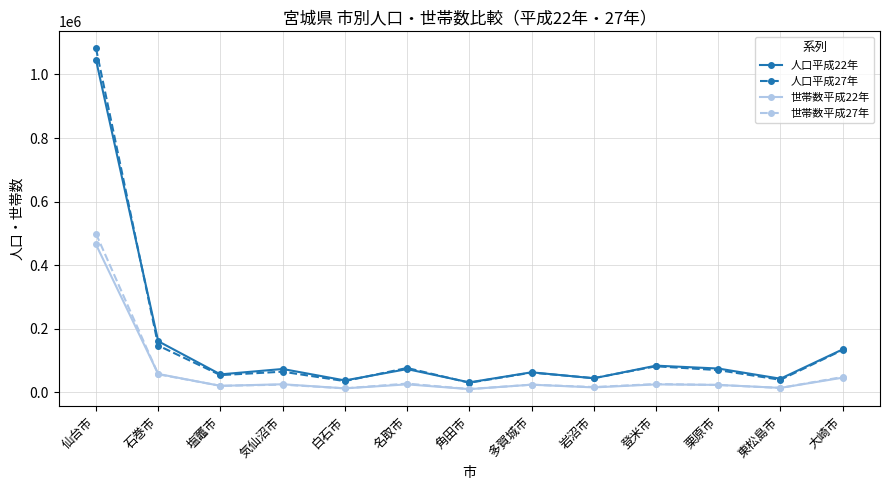

True or false: 人口平成22年 has a value of 37422 at 白石市.

True